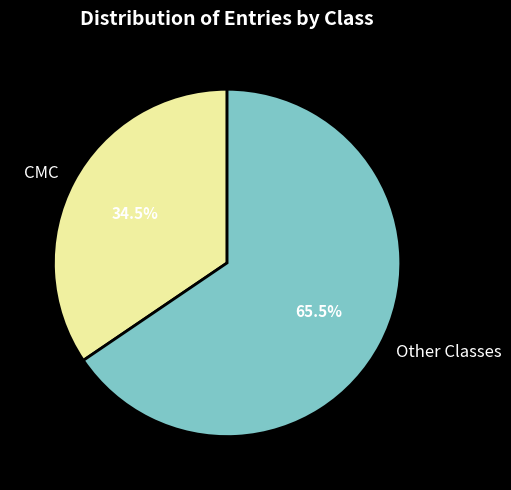

Approximately how many times larger is the value at Other Classes compared to CMC?

1.9